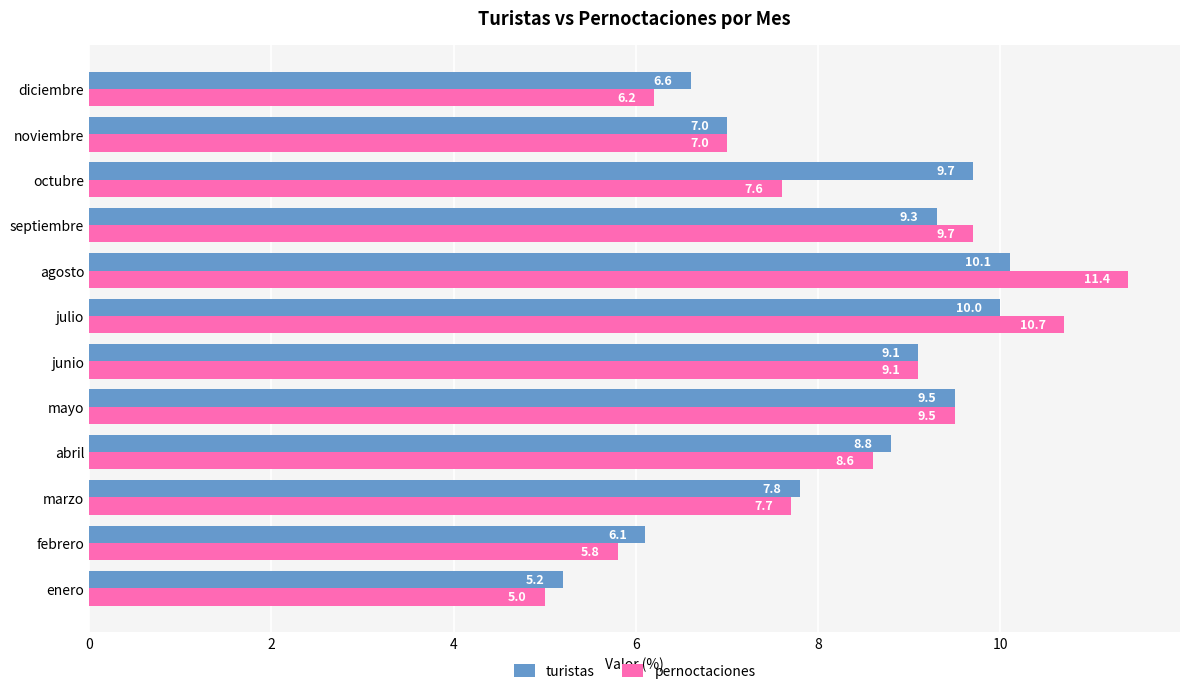

What is the difference between the second highest and second lowest values in the turistas series?

3.9